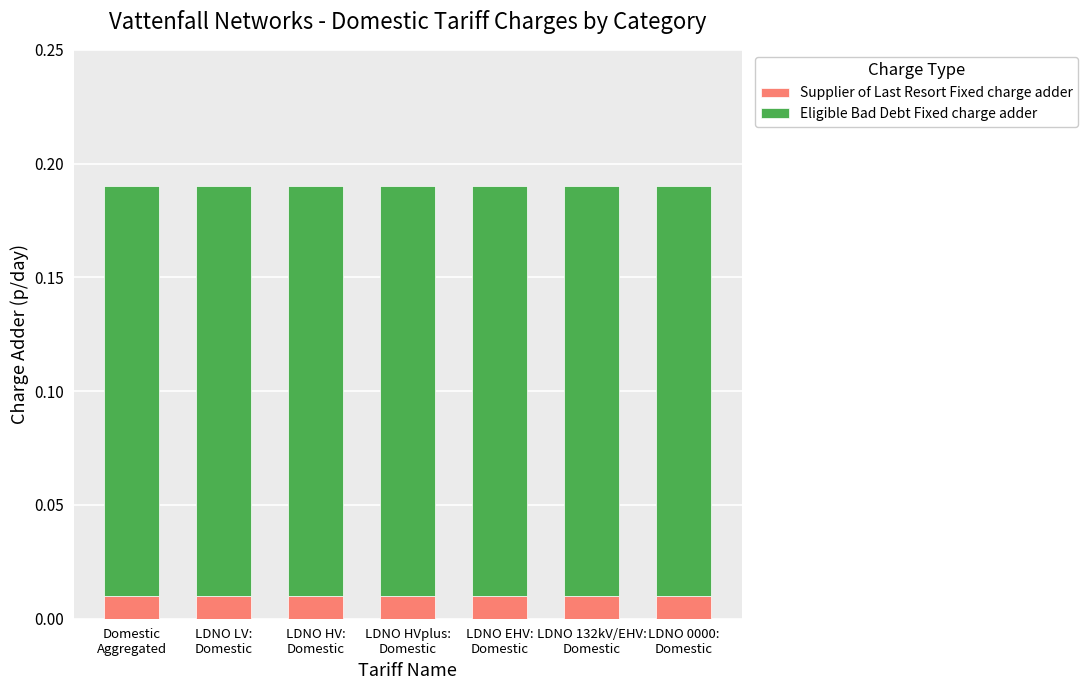

What is the average value of the Eligible Bad Debt Fixed charge adder series?

0.2